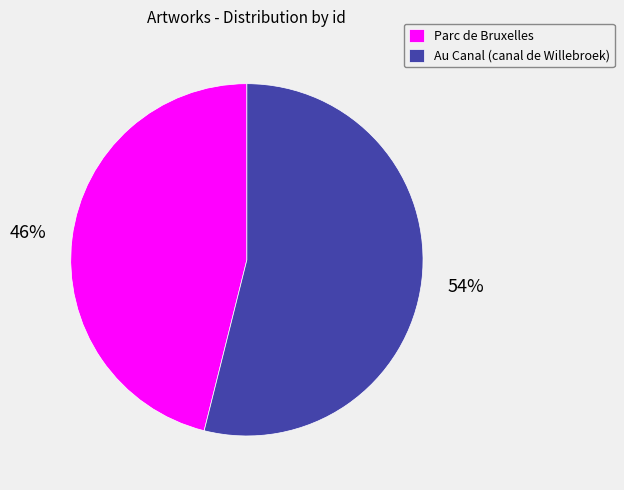

Combined, do Au Canal (canal de Willebroek) and Parc de Bruxelles account for over 50%?

Yes